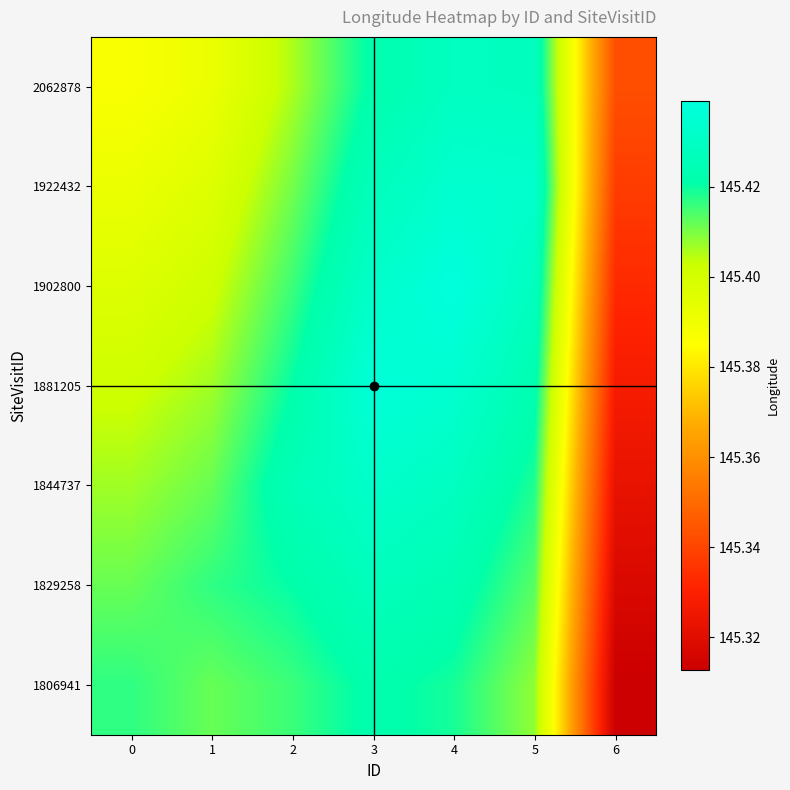

At how many categories does at least one series exceed 145?

7